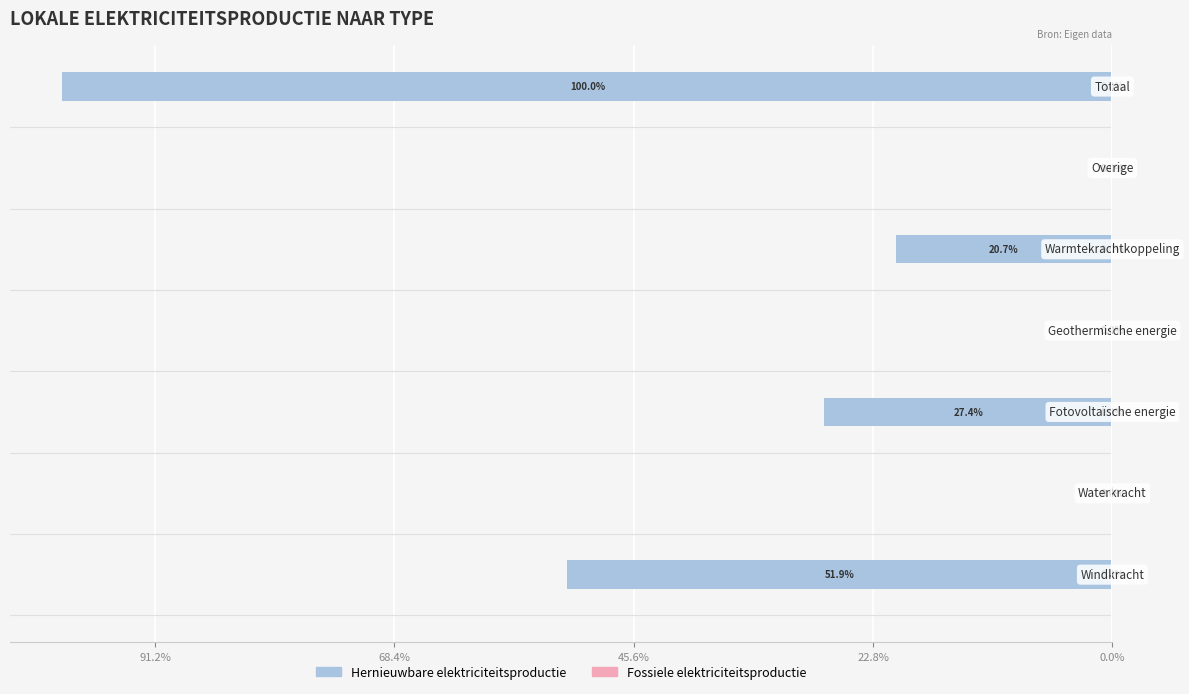

Are the bars horizontal?

Yes